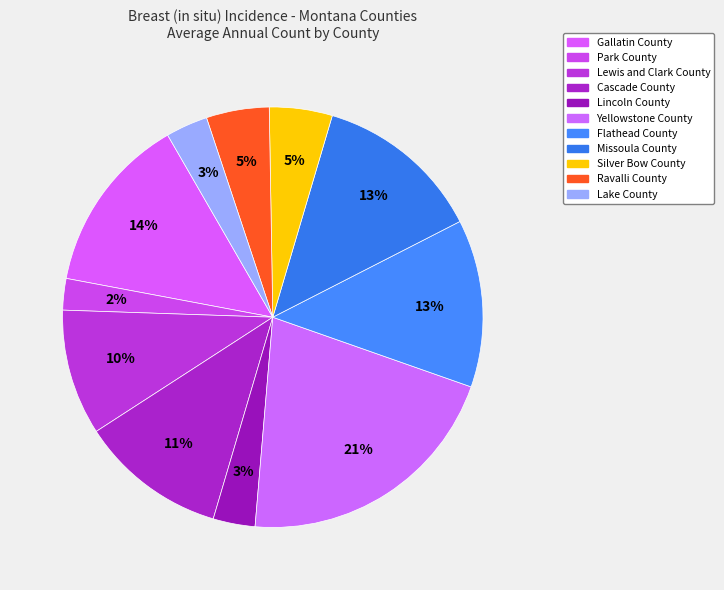

To the nearest percent, what portion does Lincoln County represent?

3%